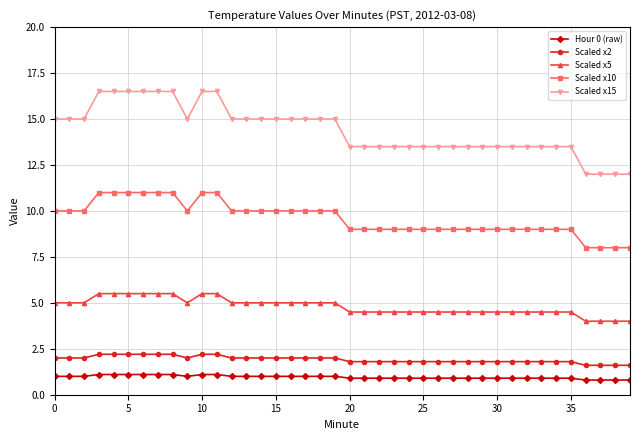

Rank the series by their maximum value, from highest to lowest.

Scaled x15, Scaled x10, Scaled x5, Scaled x2, Hour 0 (raw)